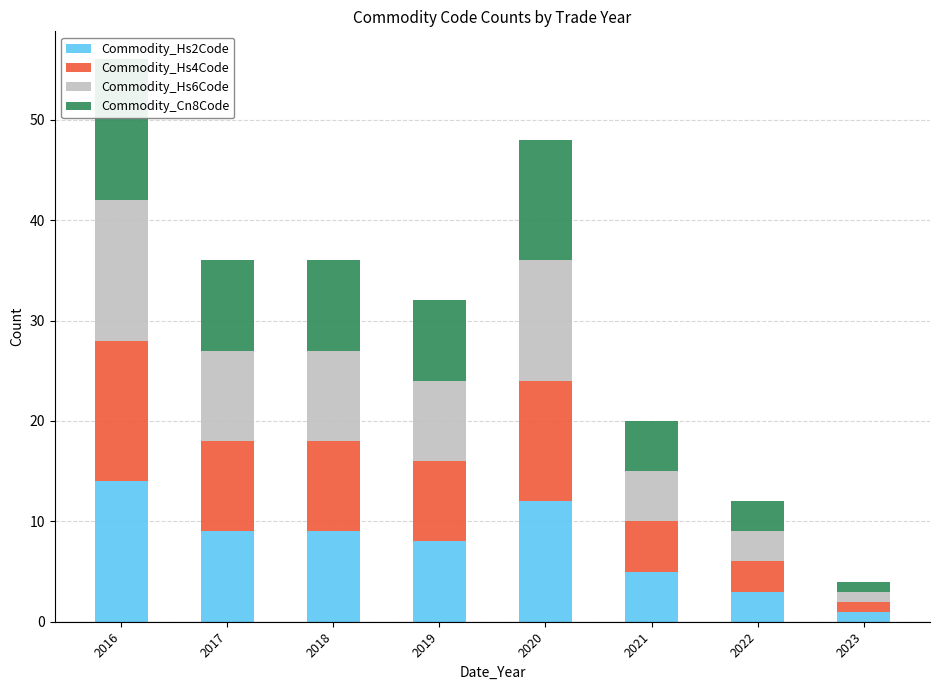

How many bars are there in each group?

4